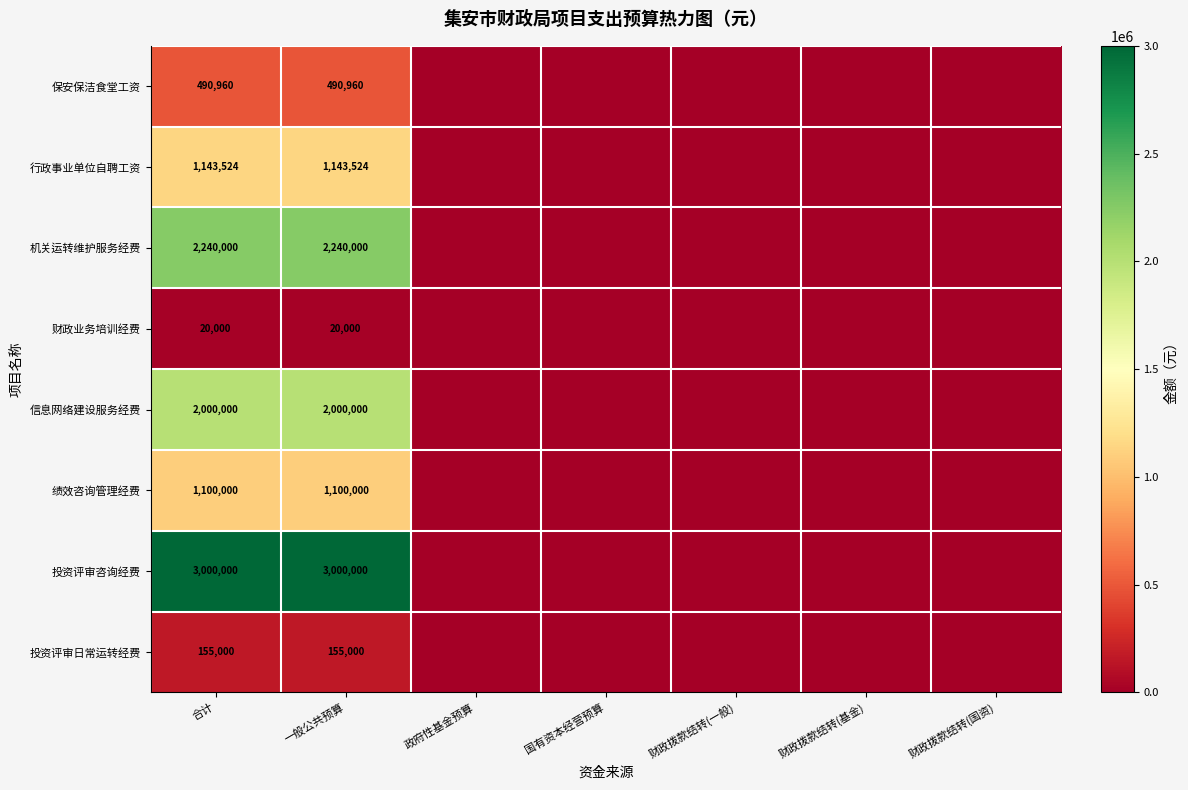

What is the total value across all series at 合计?

10149484